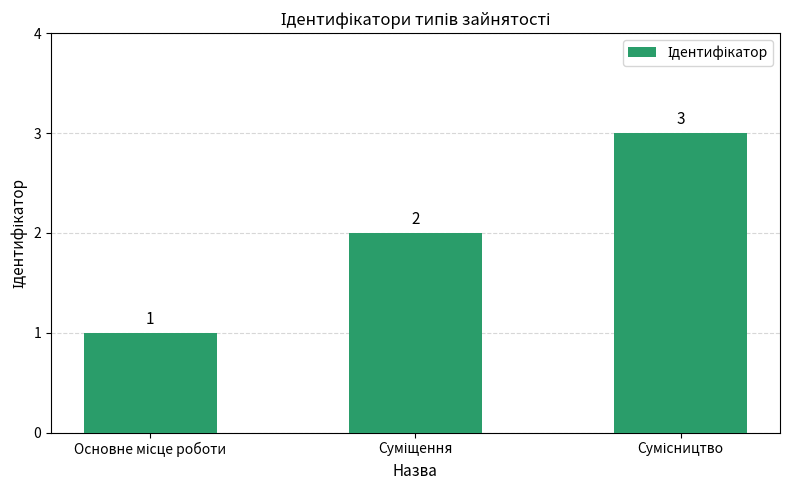

What is the smallest value displayed?

1